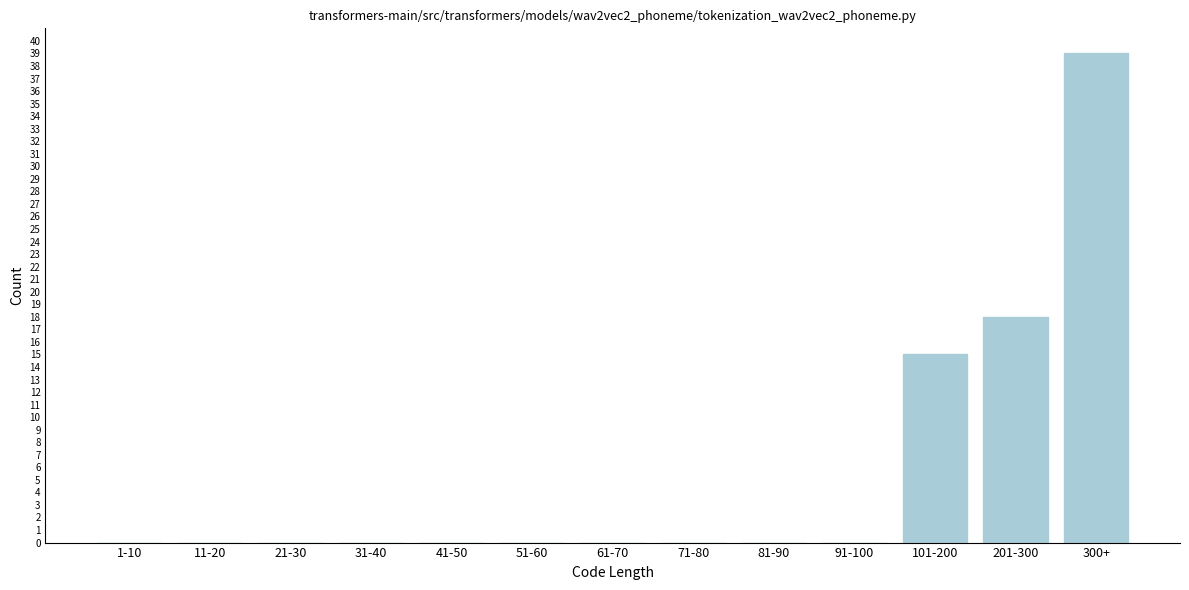

Reading left to right, extract all data points from this chart.

1-10=0	11-20=0	21-30=0	31-40=0	41-50=0	51-60=0	61-70=0	71-80=0	81-90=0	91-100=0	101-200=15	201-300=18	300+=39